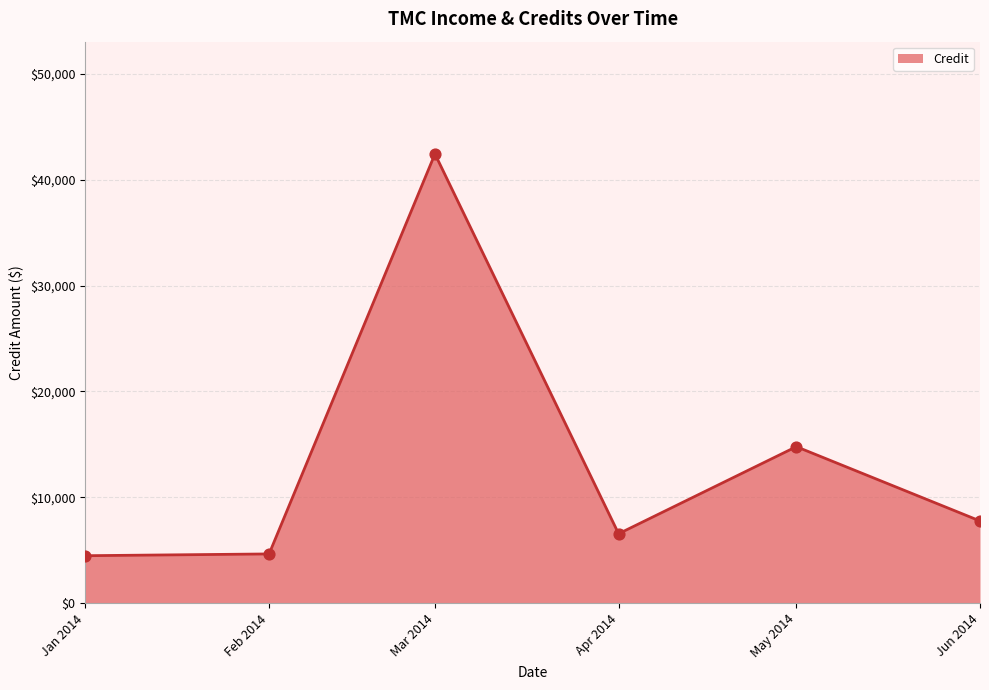

Between May 2014 and Jan 2014, which is larger?

May 2014